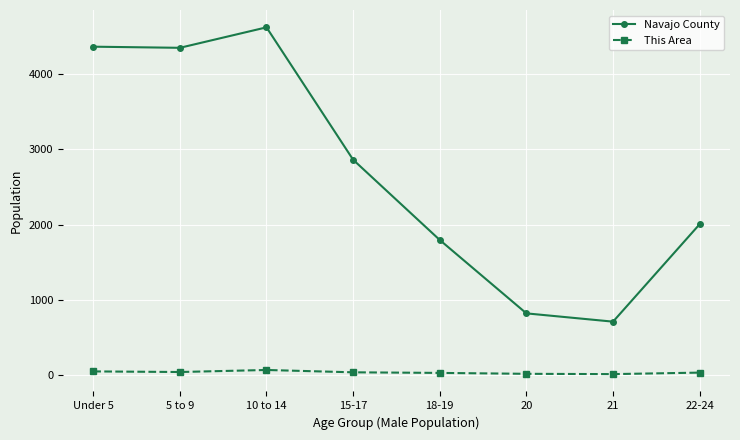

How many interior local peaks does the Navajo County series have?

1